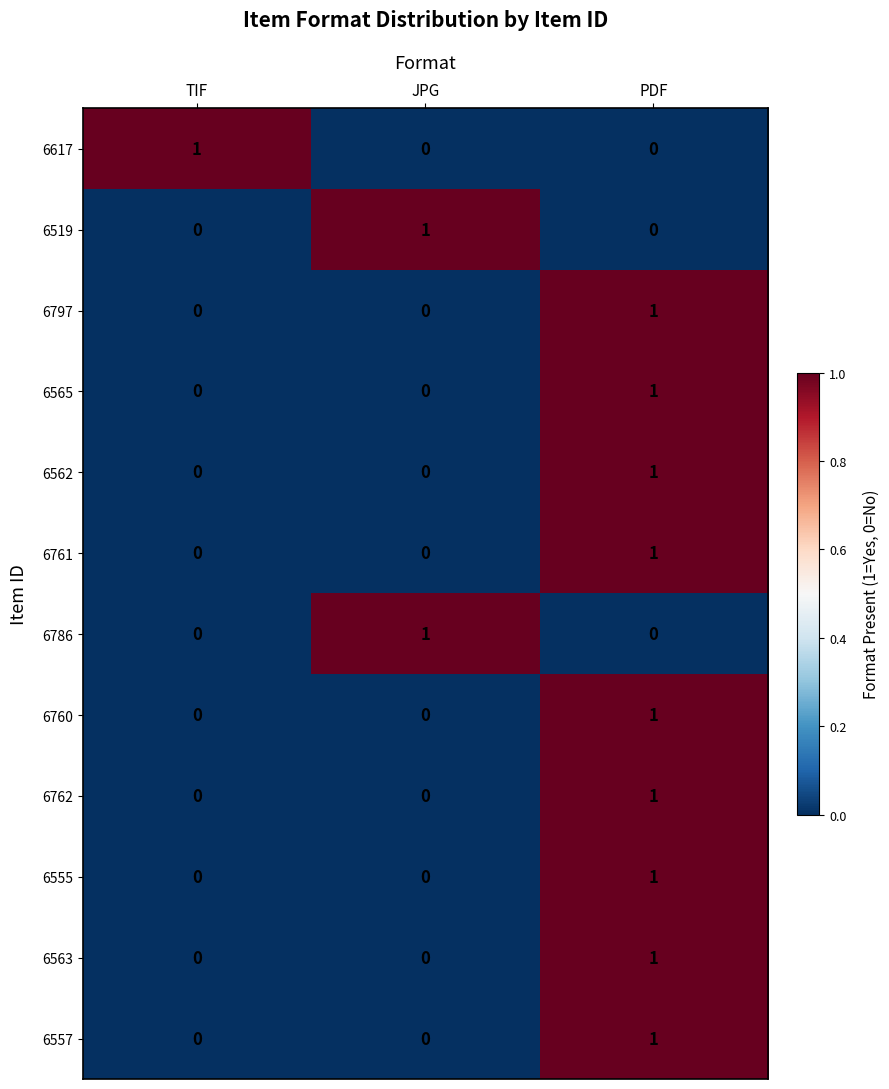

At which category is the sum across all series the highest?

PDF